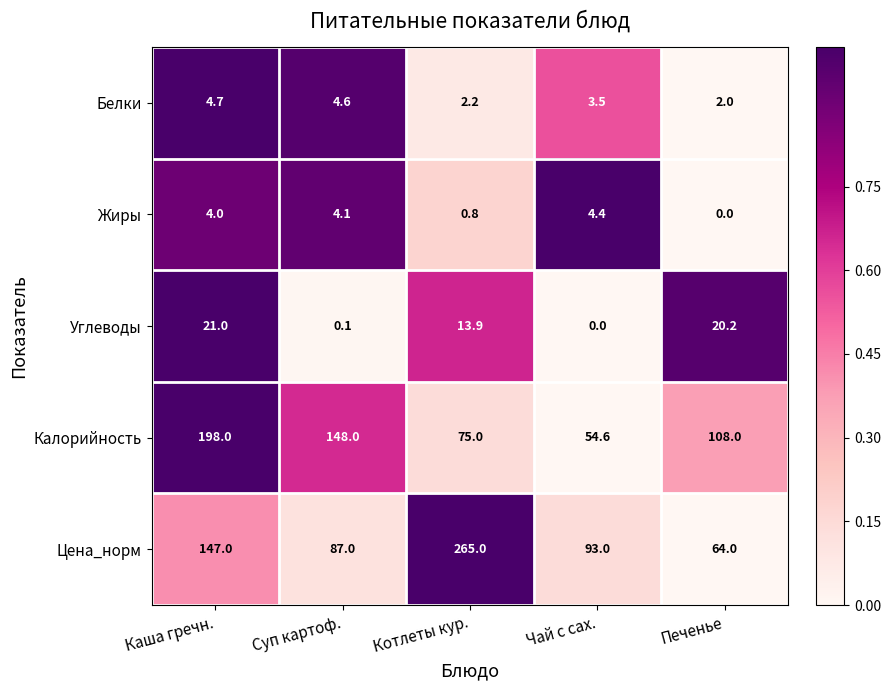

Which series changed the most between Суп картоф. and Котлеты кур.?

Цена_норм